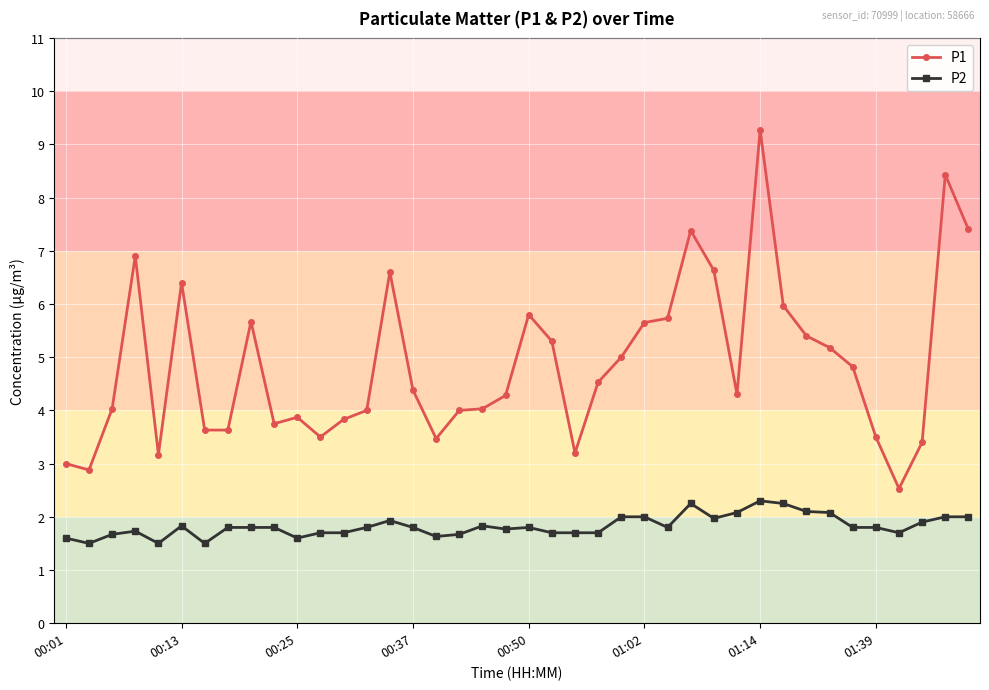

What is the greatest value displayed?

9.3